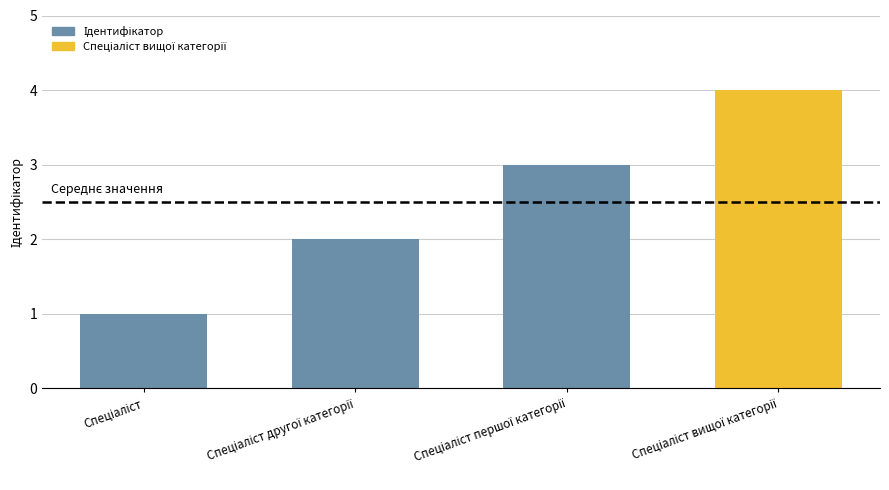

What is the sum of all values?

10